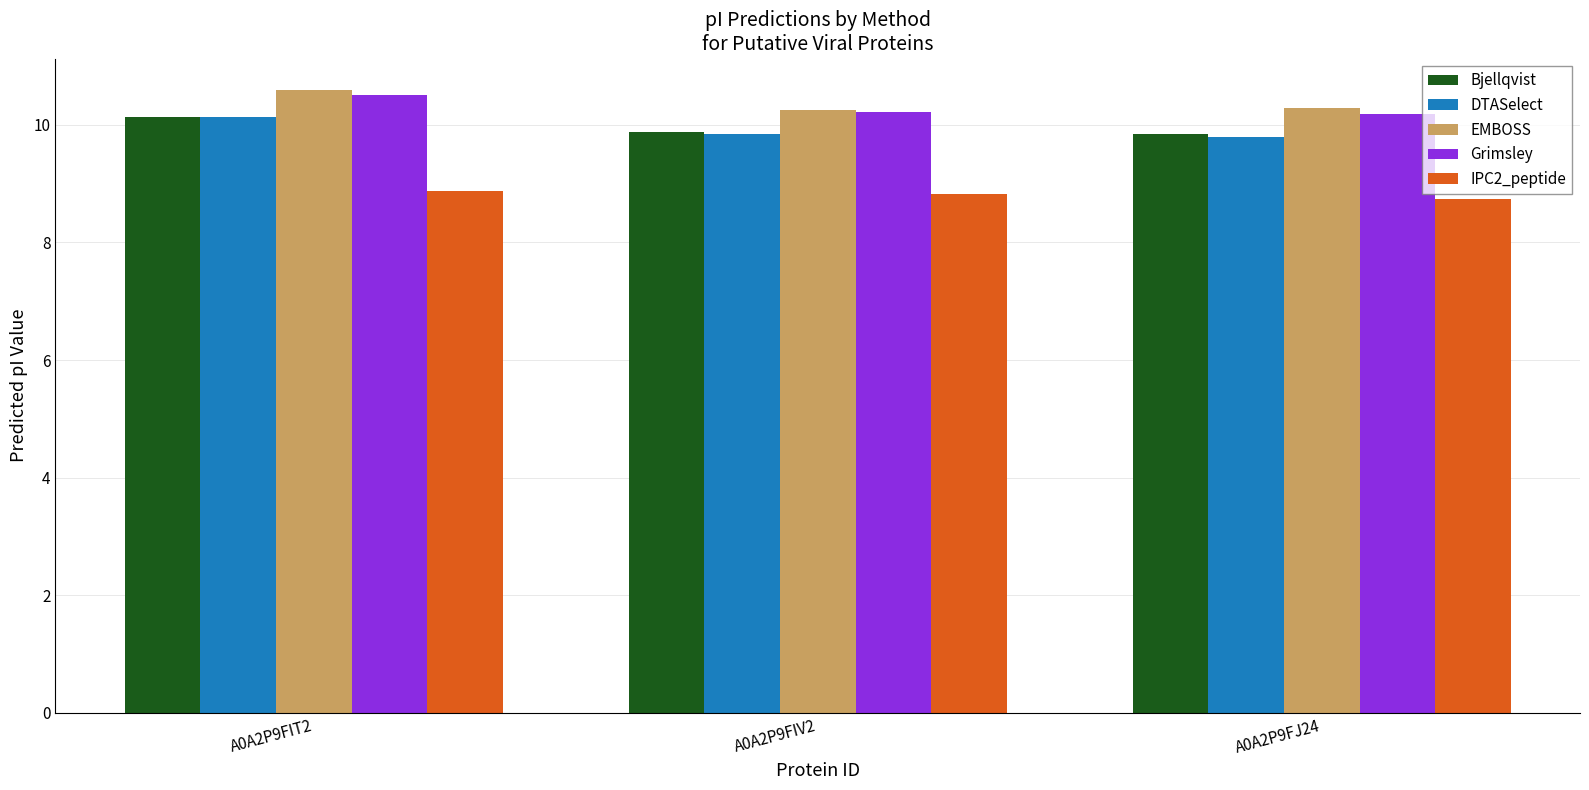

How many bars are there in each group?

5